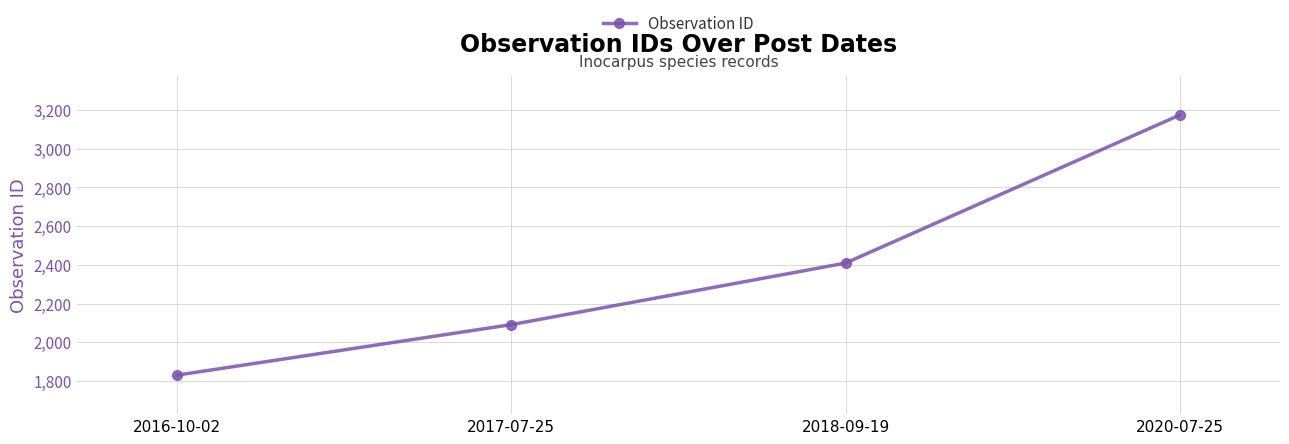

What is the change in value from 2016-10-02 to 2017-07-25?

+261